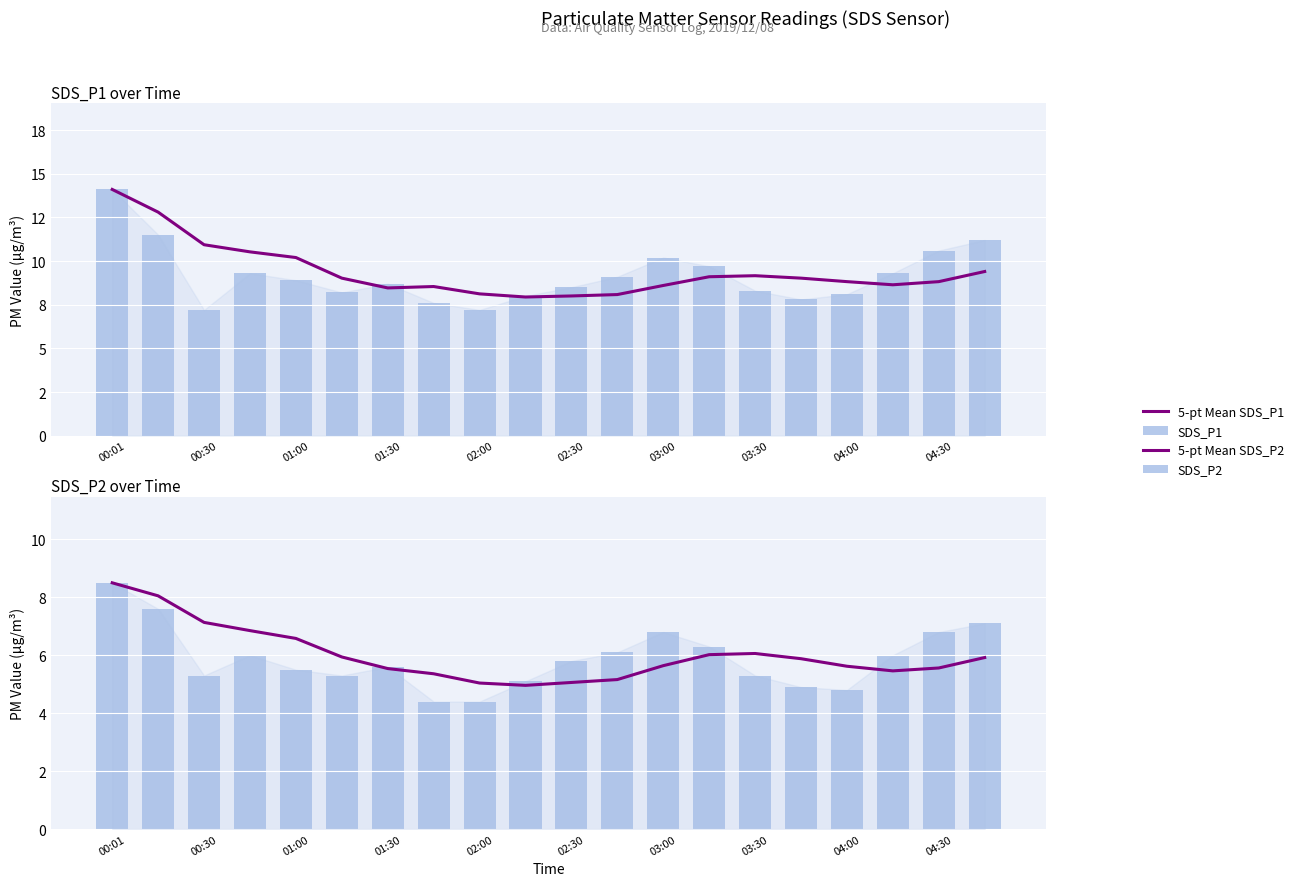

True or false: 5-pt Mean SDS_P2 has a value of 1.7 at 02:30.

False